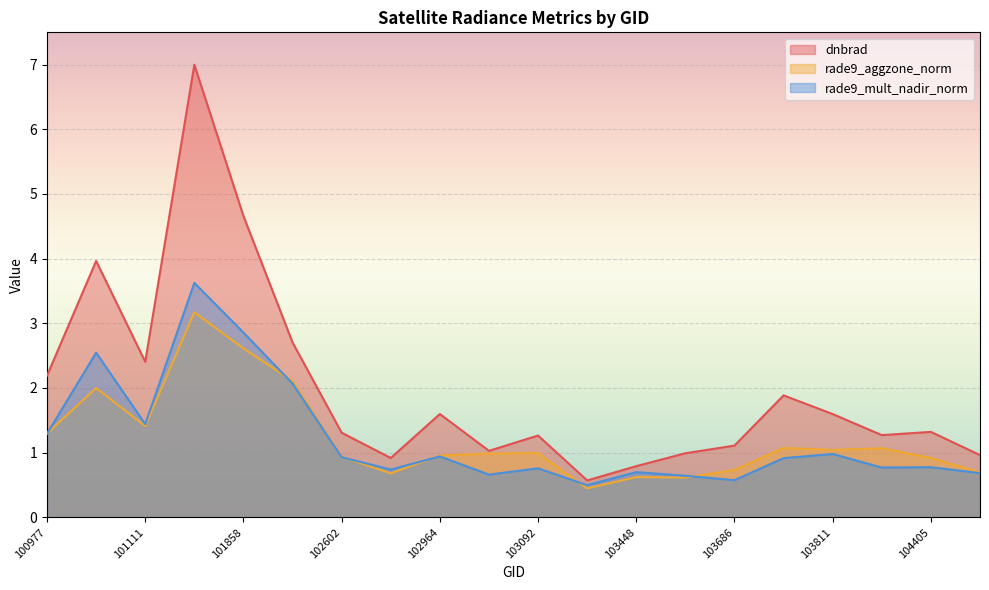

Rank the series at 101986 from highest to lowest value.

dnbrad, rade9_aggzone_norm, rade9_mult_nadir_norm